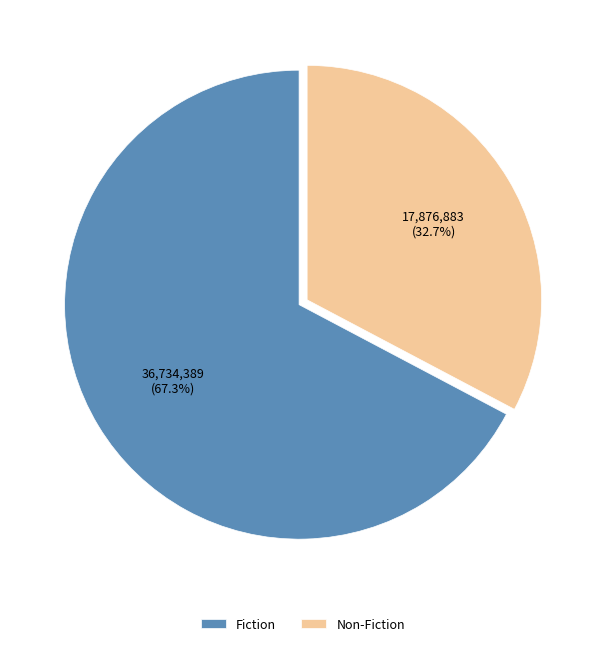

Which slice is the smallest?

Non-Fiction